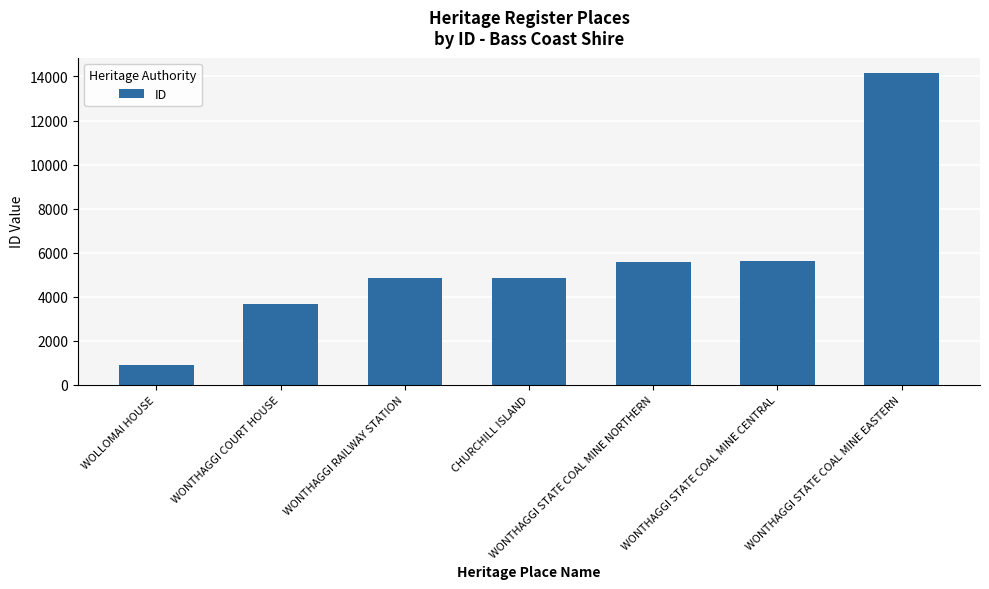

Which label corresponds to the largest value in the chart?

WONTHAGGI STATE COAL MINE EASTERN